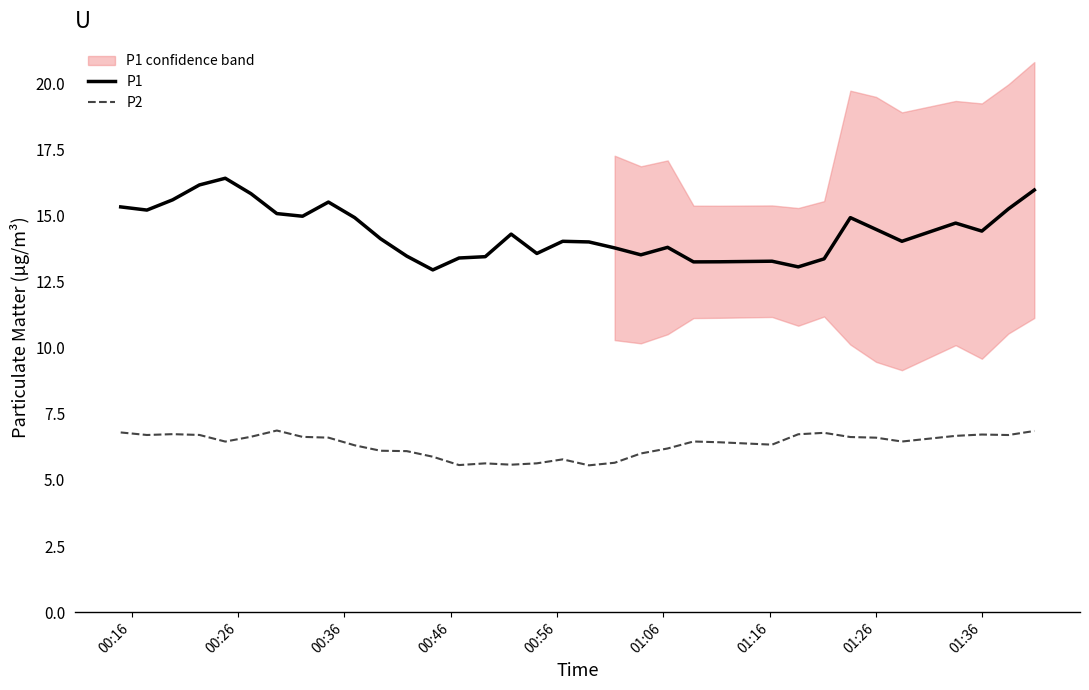

Count the P2 values in the range 5 to 6.

9